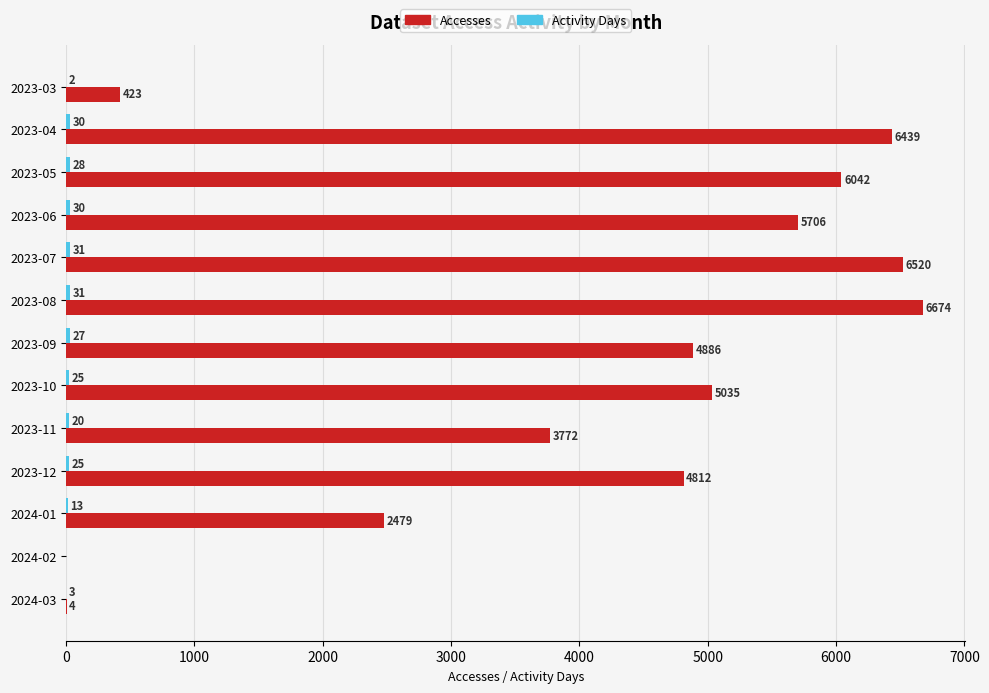

At which label does Accesses reach its peak?

2023-08